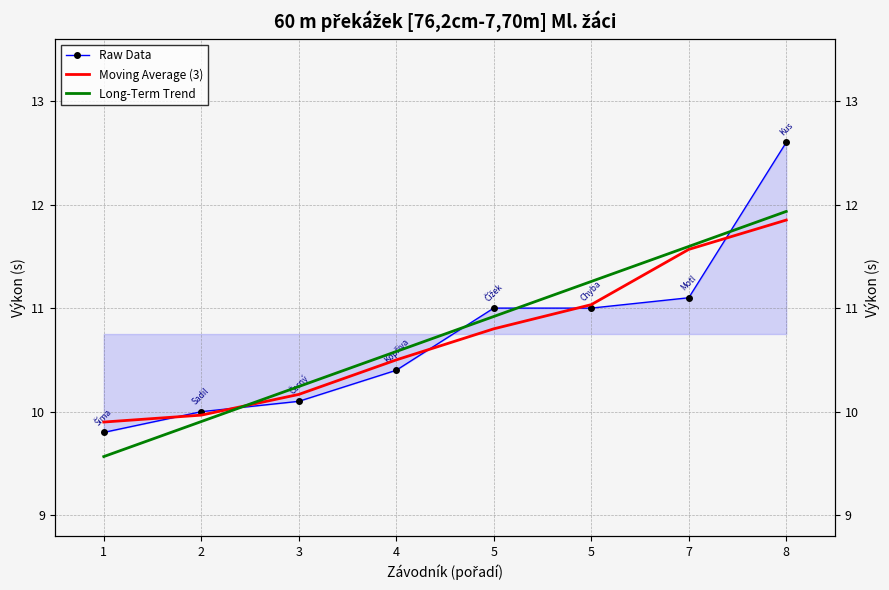

The value of Raw Data at 2 is 10.0. True or false?

True